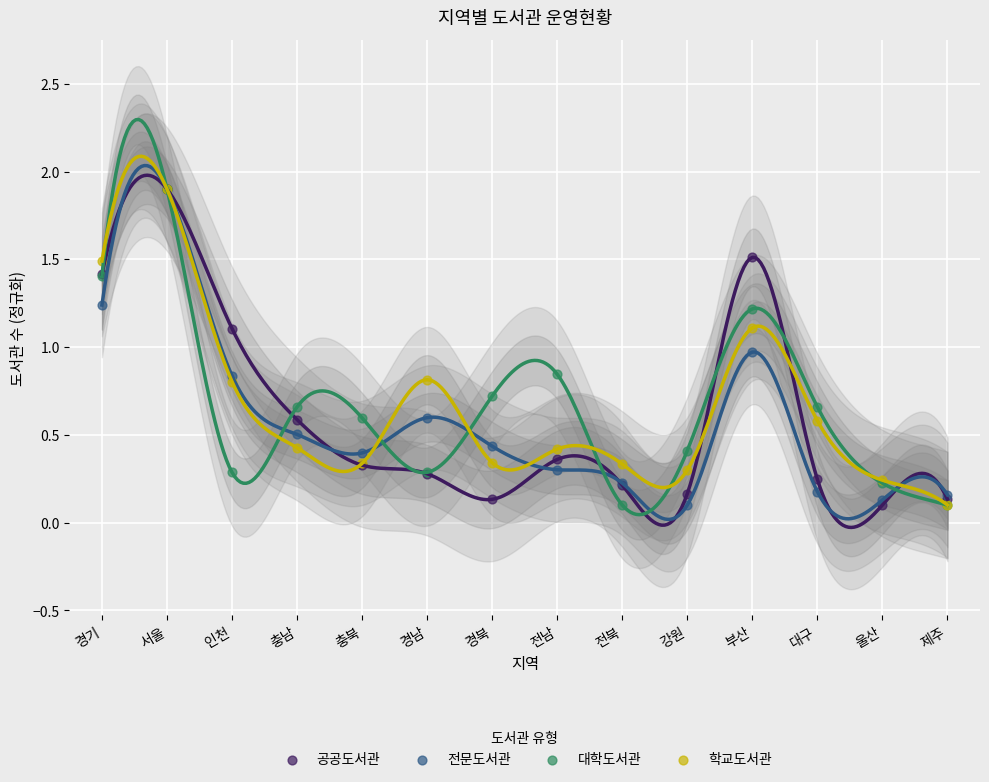

What are all the series names shown in the legend?

공공도서관, 전문도서관, 대학도서관, 학교도서관